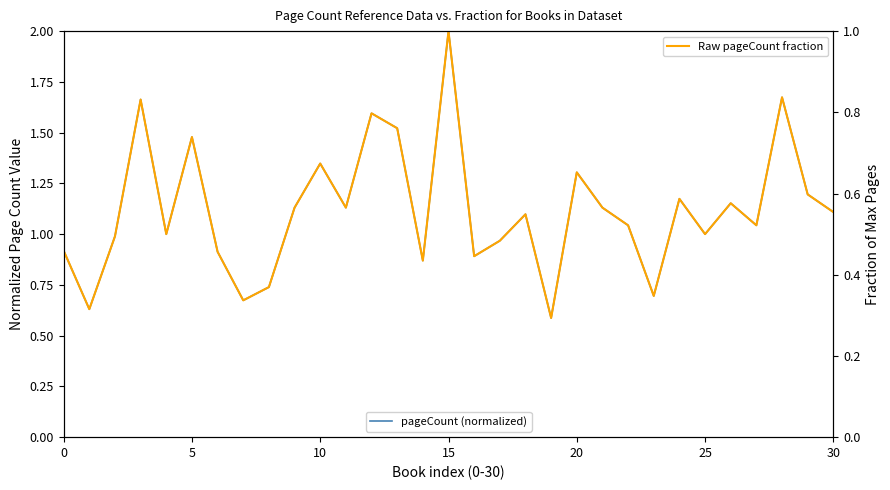

How many Raw pageCount fraction values are between 0 and 1?

31